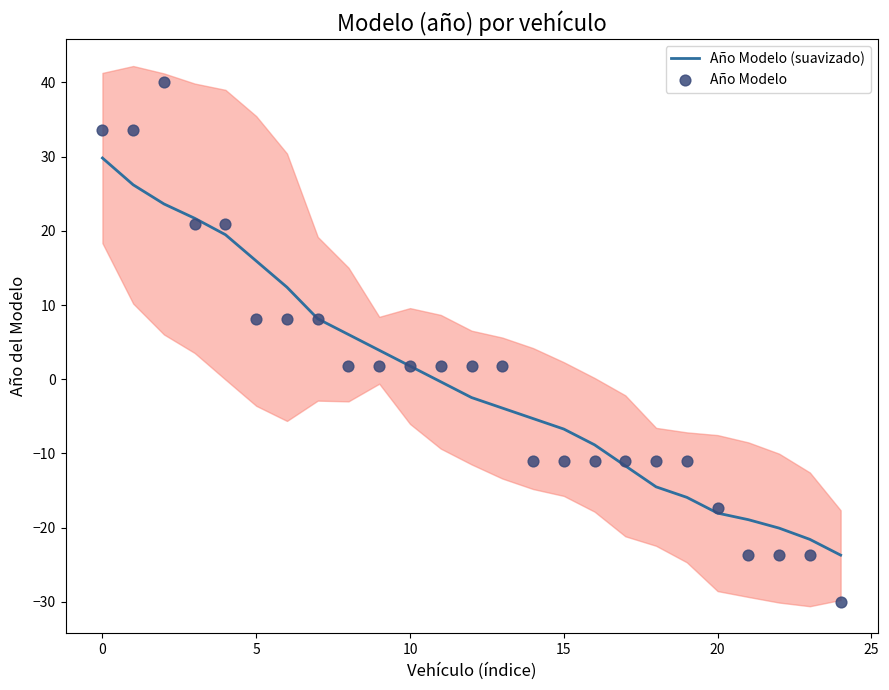

Is the value of Año Modelo at 20 greater than the value of Año Modelo (suavizado) at 18?

Yes